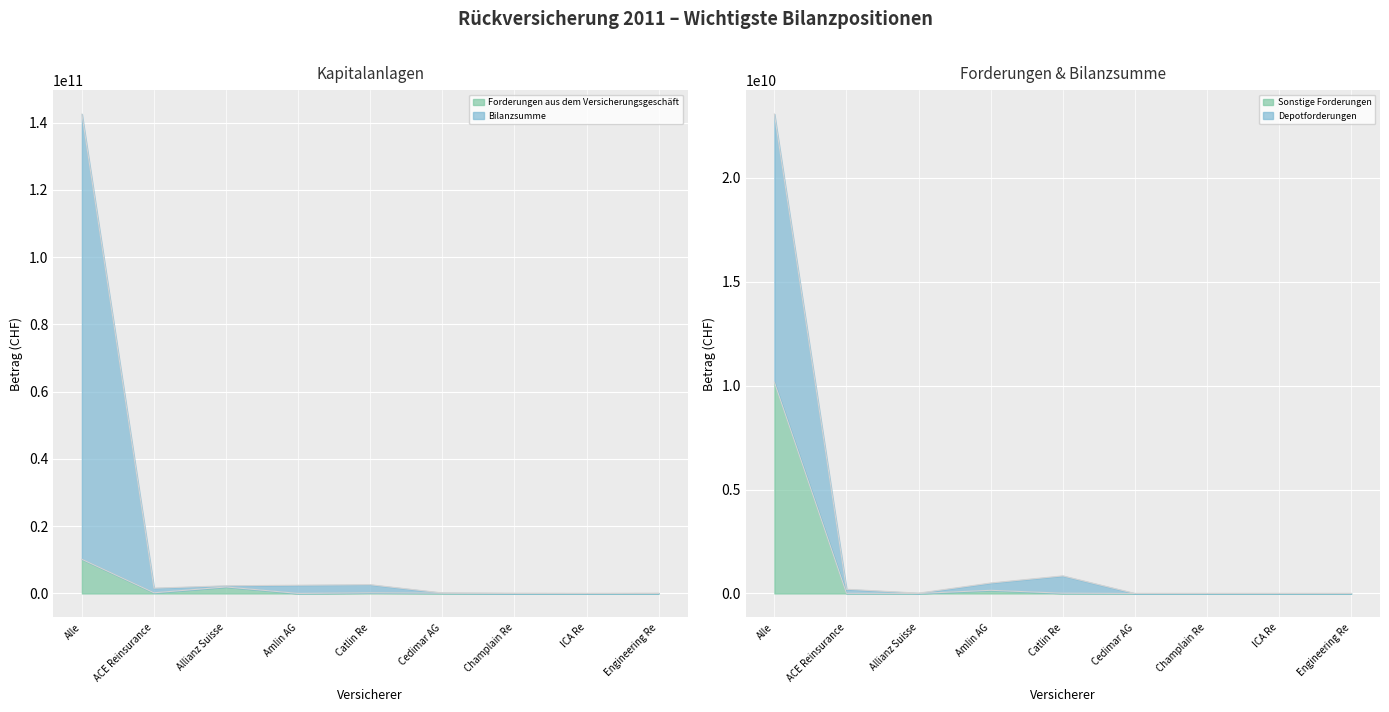

True or false: Forderungen aus dem Versicherungsgeschäft has more than 2 points higher than both neighbors.

False